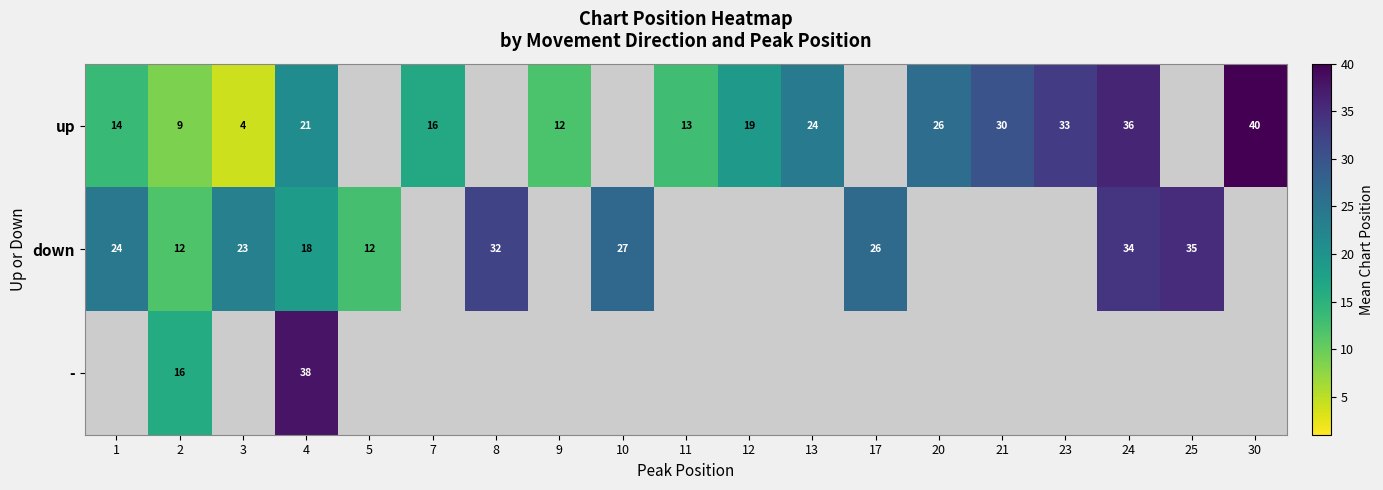

At how many categories does at least one series exceed 5?

19